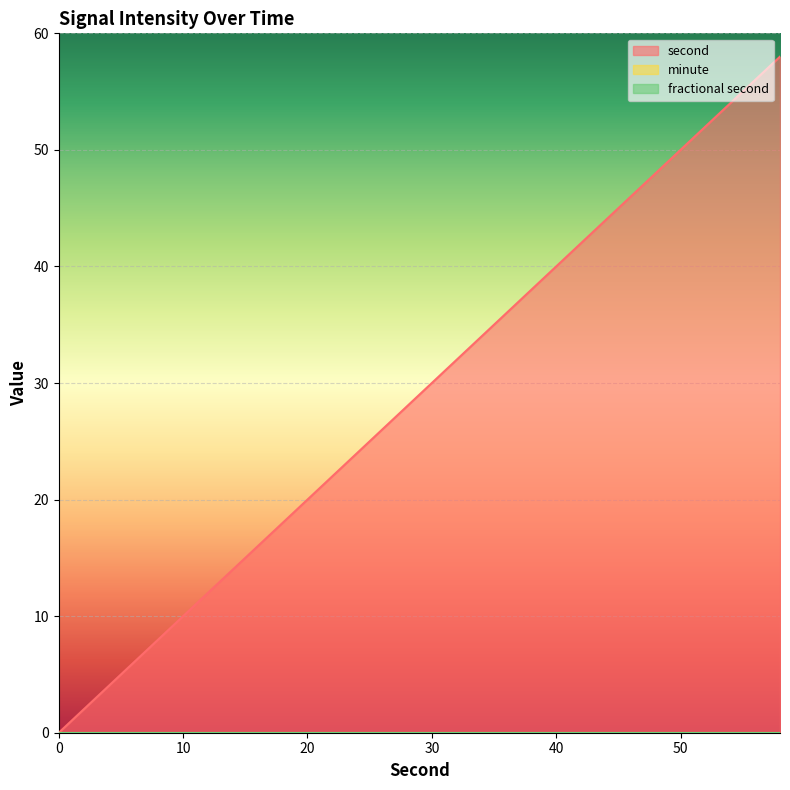

Rank the series by their maximum value, from highest to lowest.

second, minute, fractional second